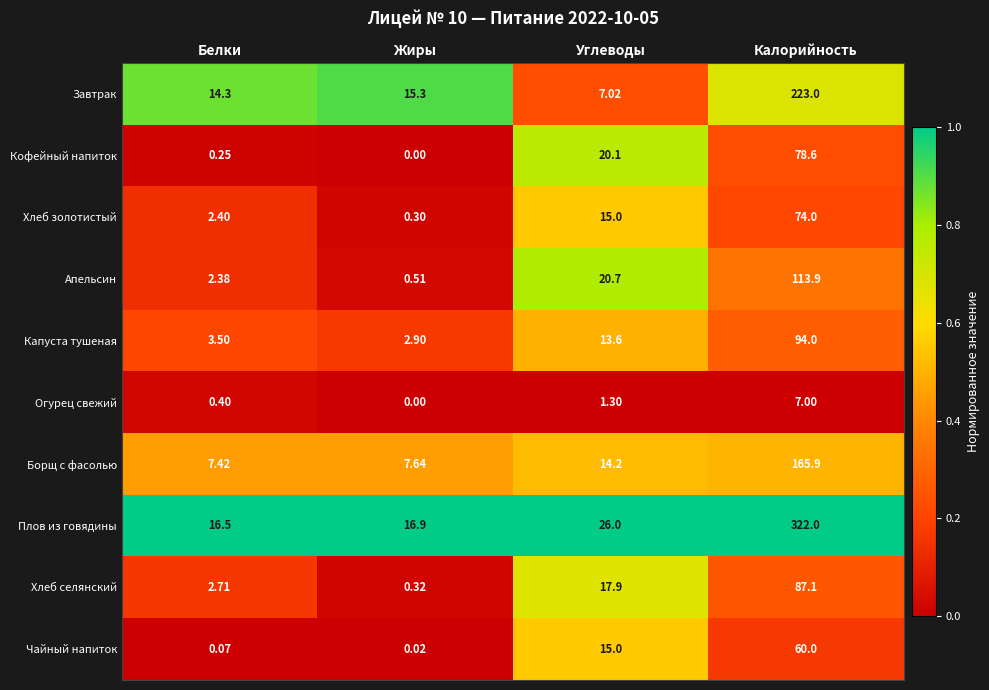

Which series has the largest total across all categories?

Плов из говядины